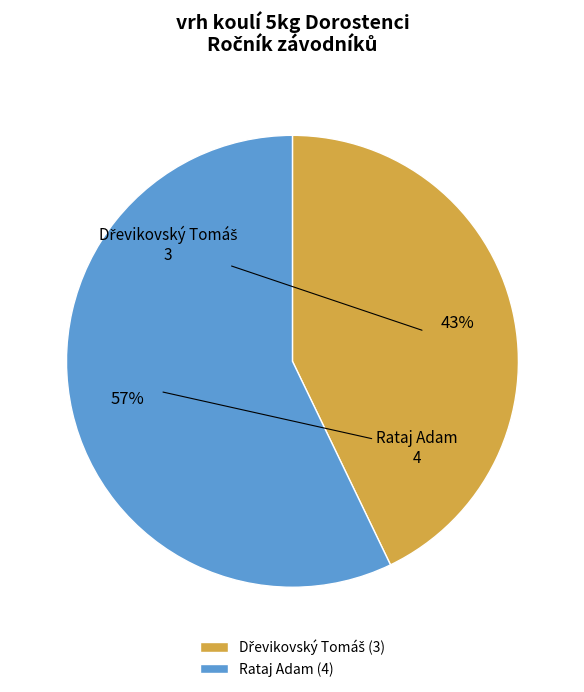

To the nearest percent, what portion does Rataj Adam represent?

57%